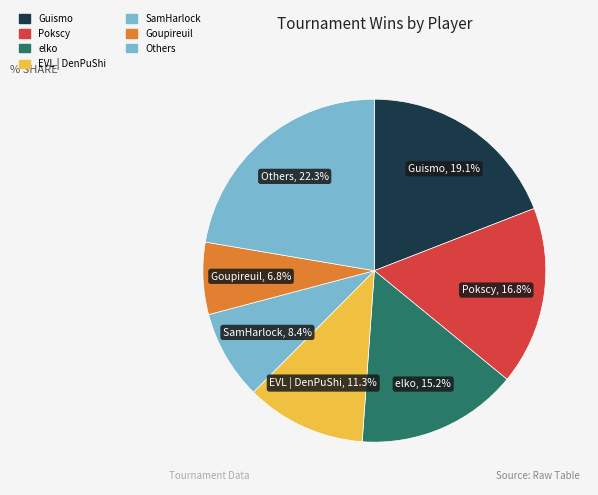

How many slices are in this pie chart?

7